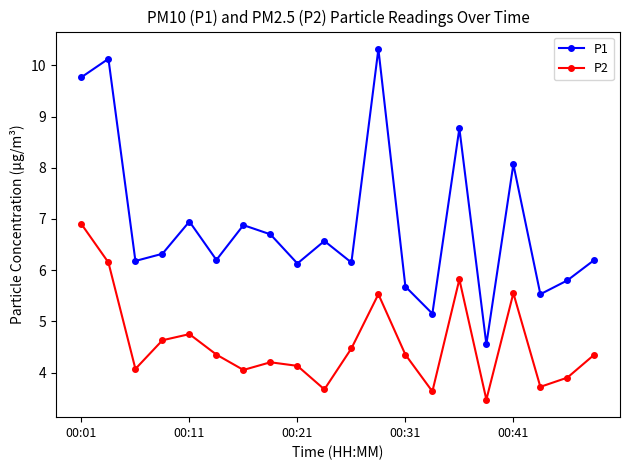

List the series in order of their overall mean, highest first.

P1, P2